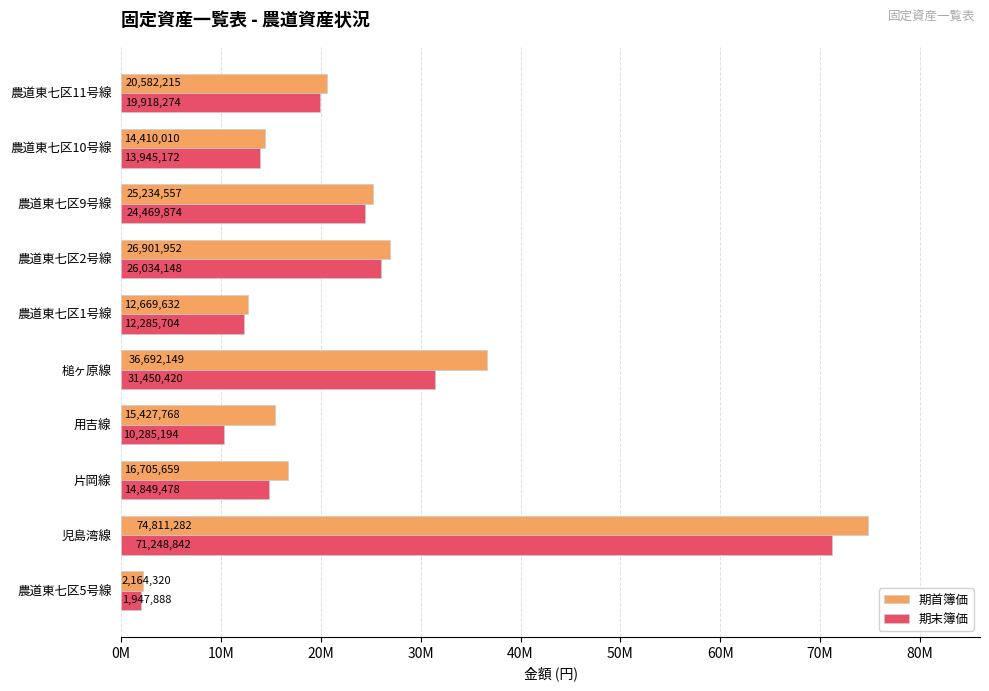

What are all the series names shown in the legend?

期首簿価, 期末簿価